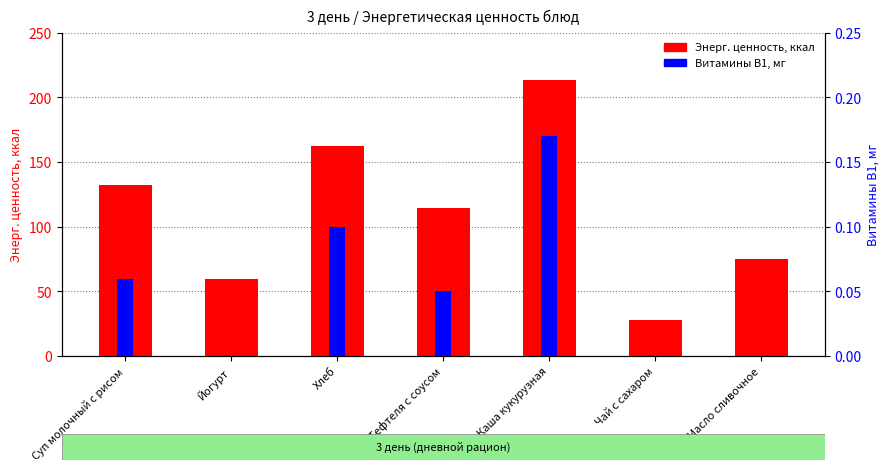

Rank the series by their average value, from highest to lowest.

Энерг. ценность, ккал, Витамины В1, мг